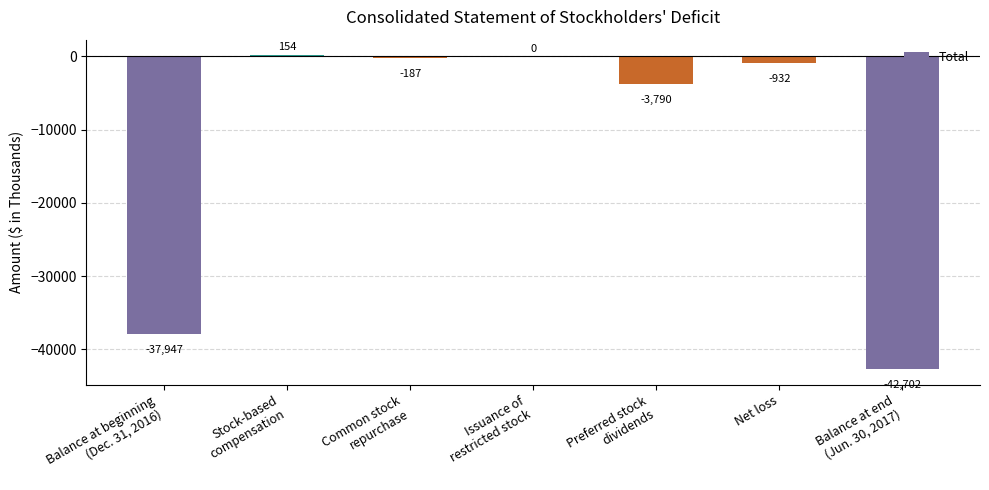

At which category does the chart reach its peak across all series?

Stock-based
compensation